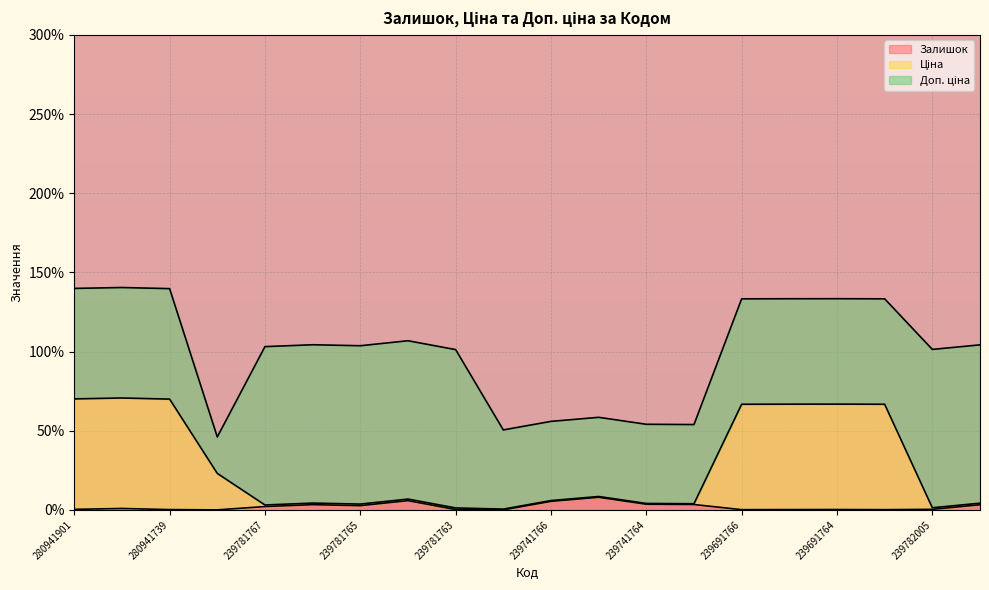

Is it true that Залишок equals 0.5 at 280941856?

False